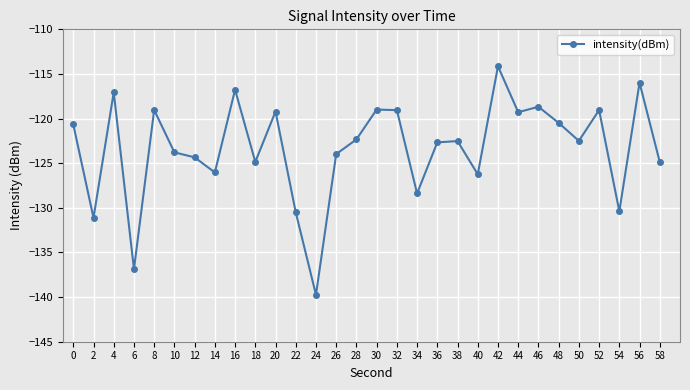

True or false: the data has more than 0 interior local peaks.

True